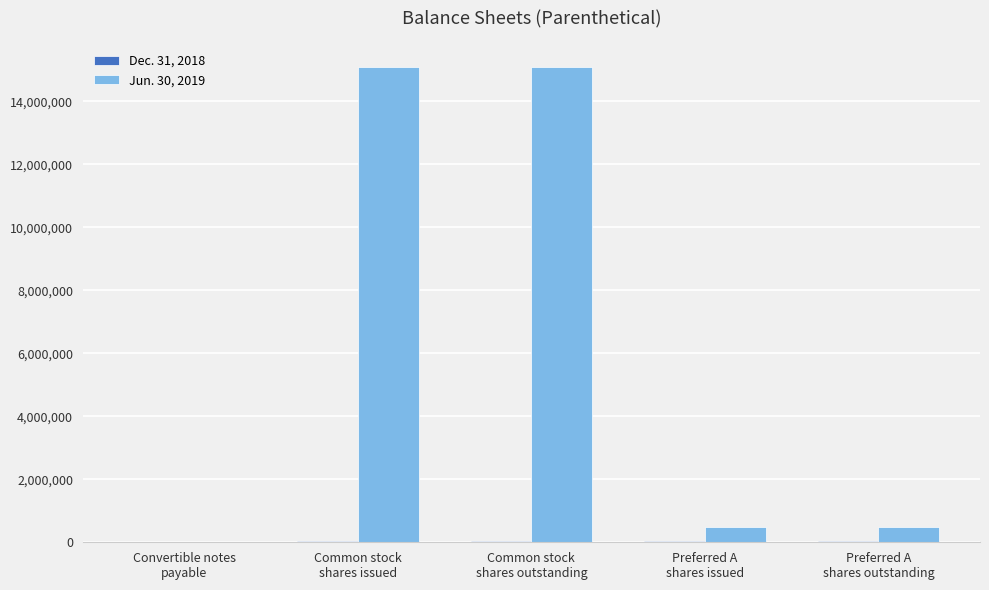

Which series has the largest total across all categories?

Jun. 30, 2019